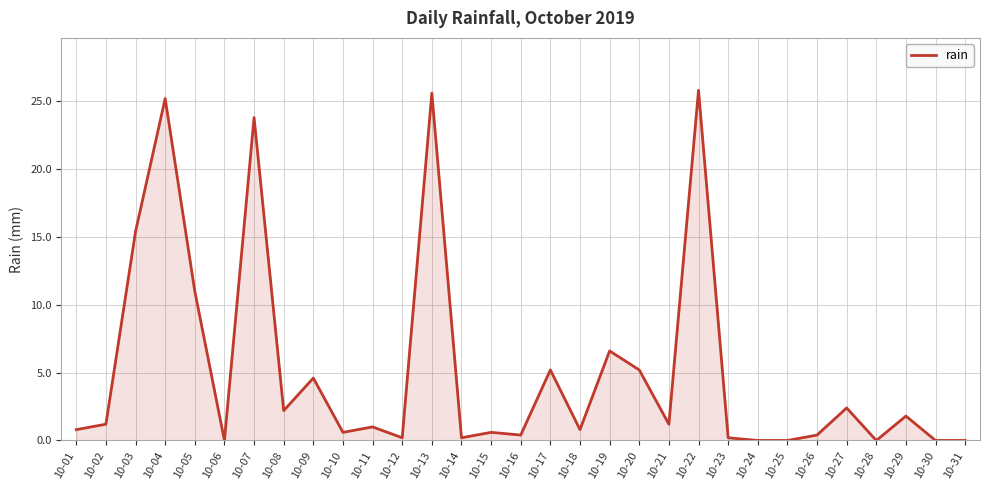

What is the change in value from 10-09 to 10-31?

-4.6